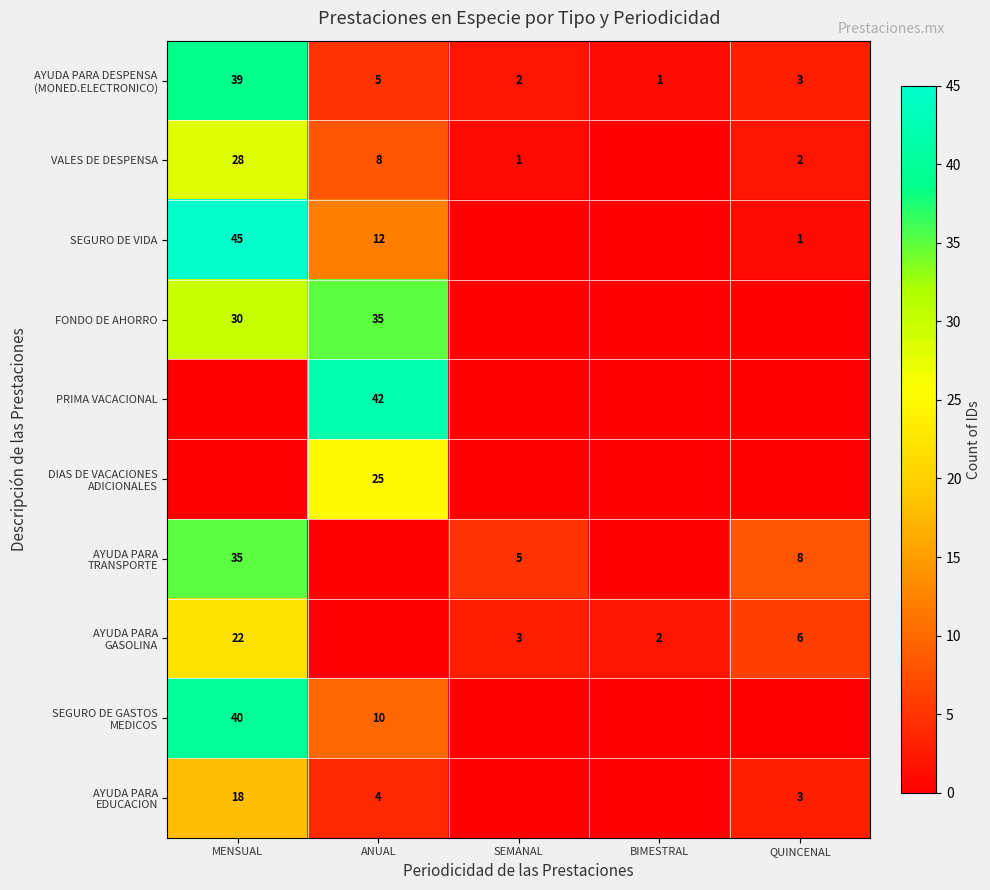

At which category does the chart reach its peak across all series?

MENSUAL